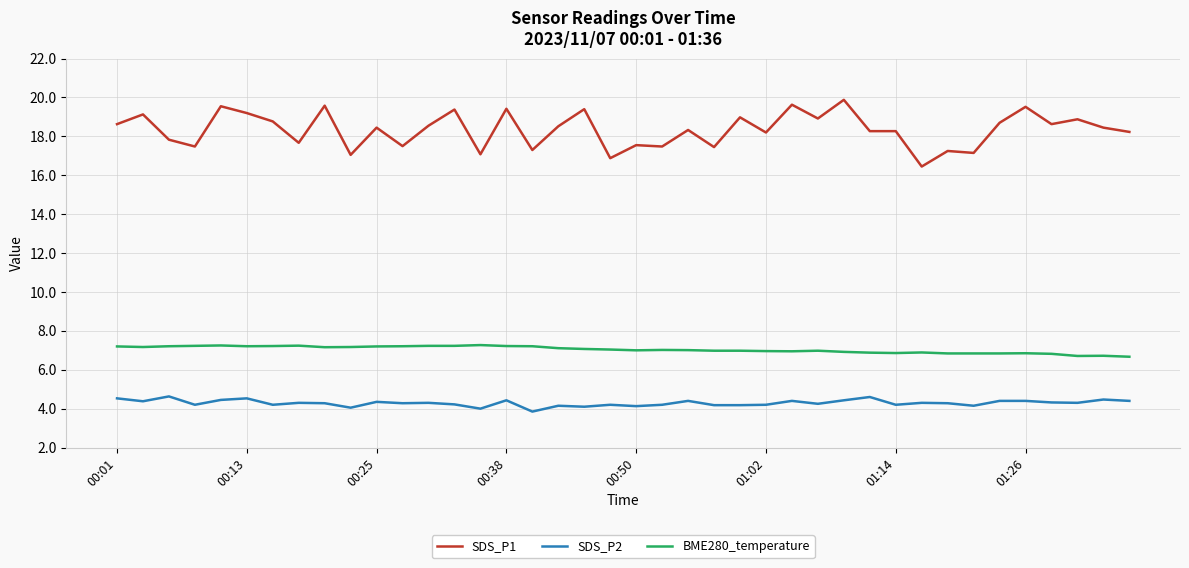

True or false: SDS_P2 and SDS_P1 cross at least once.

False